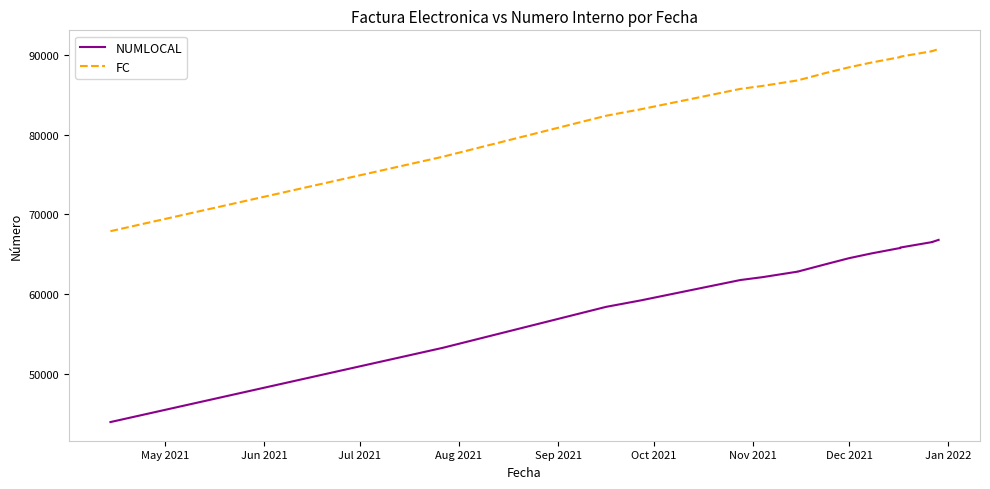

The NUMLOCAL series shows 42932 at 13. True or false?

False